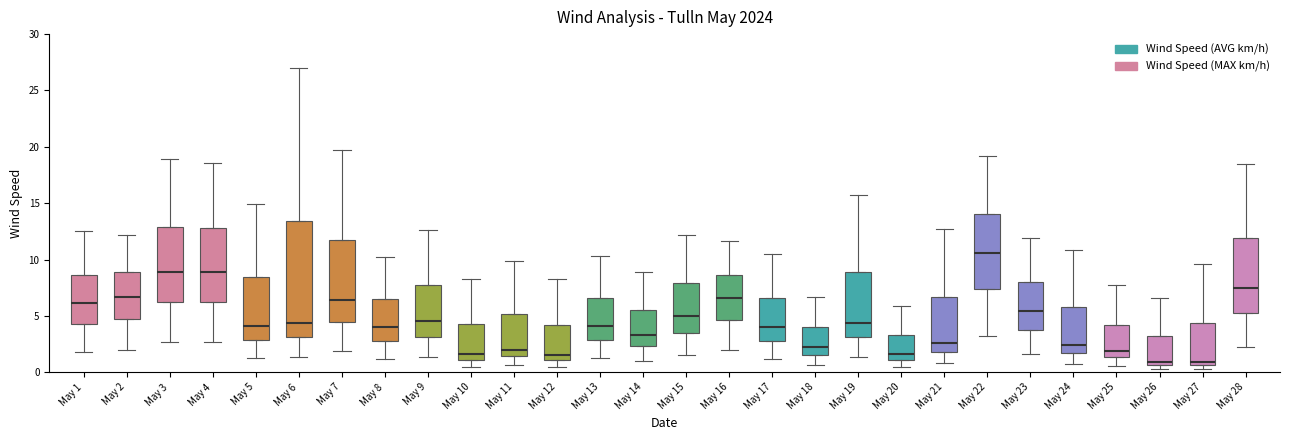

Which box's median line is the highest?

May 22